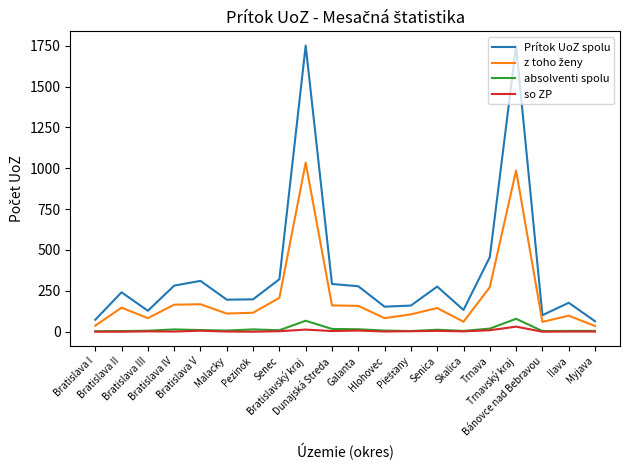

Which series has the largest range (max minus min)?

Prítok UoZ spolu